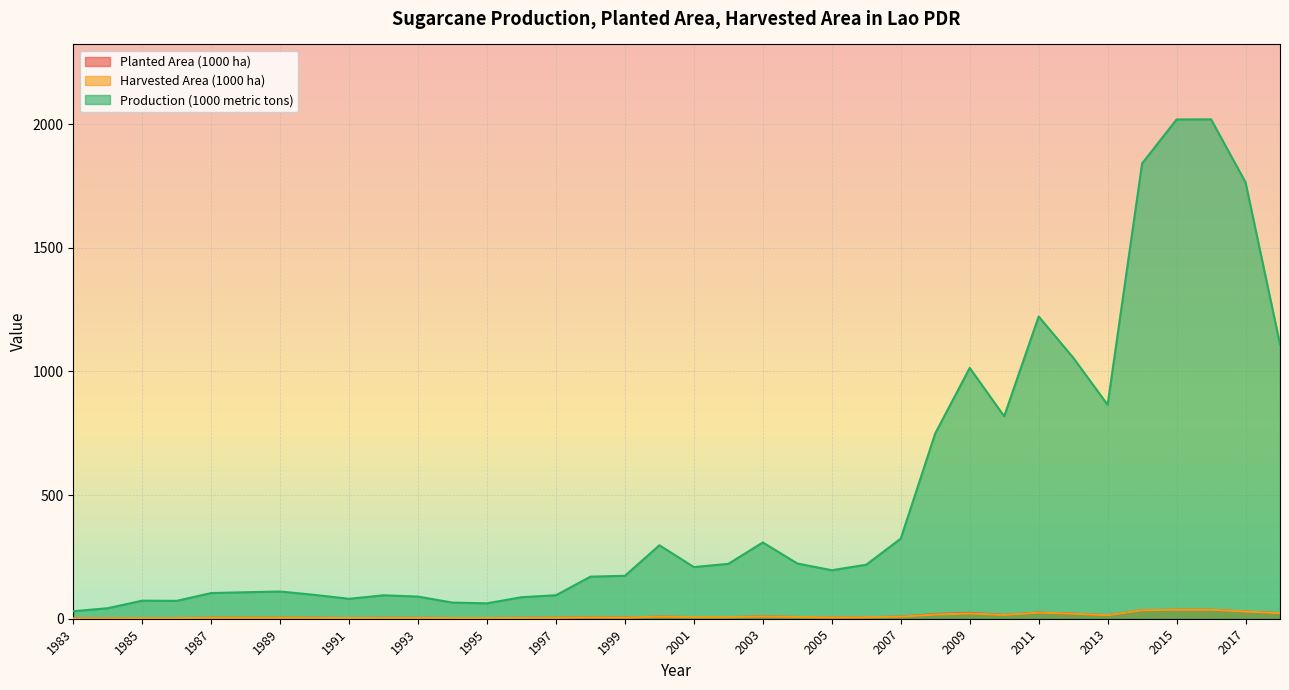

Rank the categories by Production (1000 metric tons) value from lowest to highest.

1983, 1984, 1995, 1994, 1986, 1985, 1991, 1996, 1993, 1992, 1997, 1990, 1987, 1988, 1989, 1998, 1999, 2005, 2001, 2006, 2002, 2004, 2000, 2003, 2007, 2008, 2010, 2013, 2009, 2012, 2018, 2011, 2017, 2014, 2015, 2016